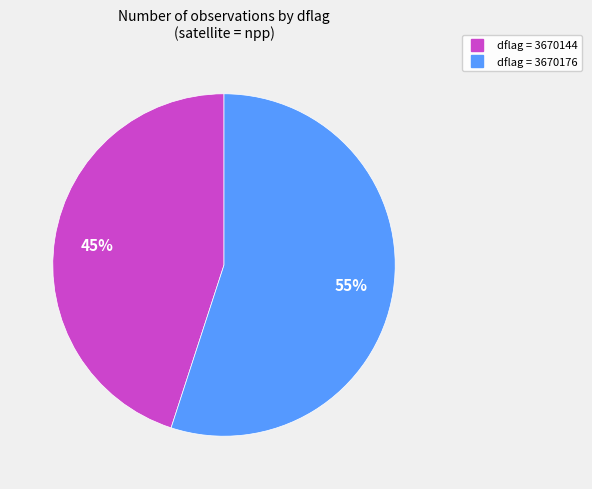

To the nearest percent, what is the difference between the largest and smallest slice percentages?

10%